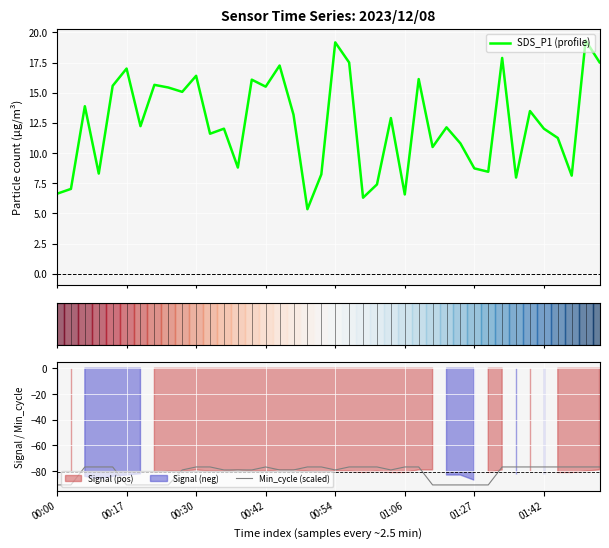

True or false: Min_cycle (scaled) and SDS_P1 (profile) cross at least once.

False